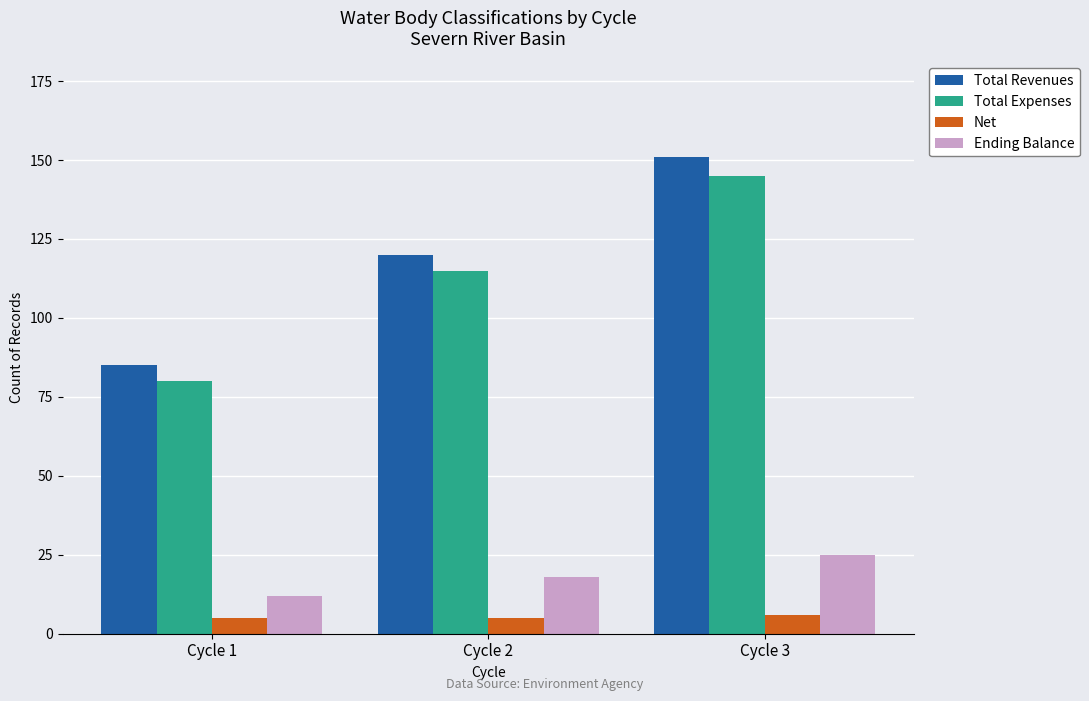

Is the value of Net at Cycle 3 greater than the value of Total Revenues at Cycle 3?

No